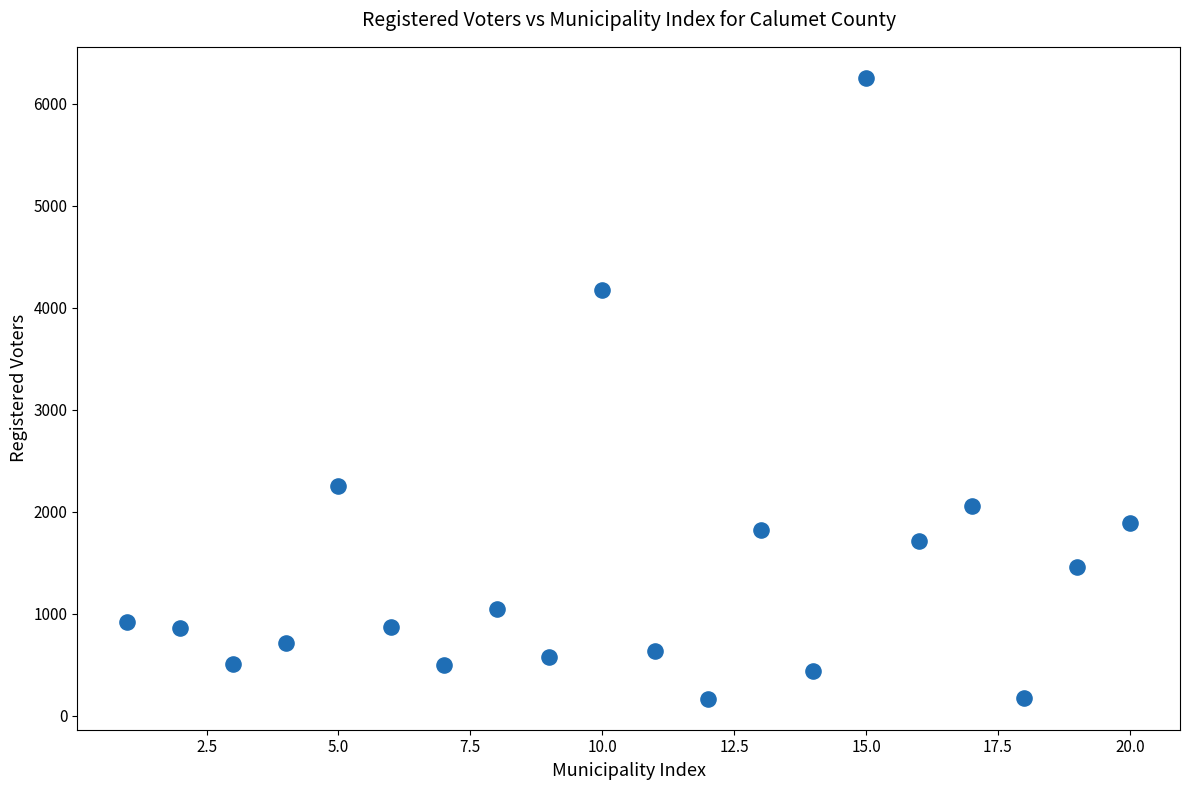

What is the range of X values (max minus min)?

19